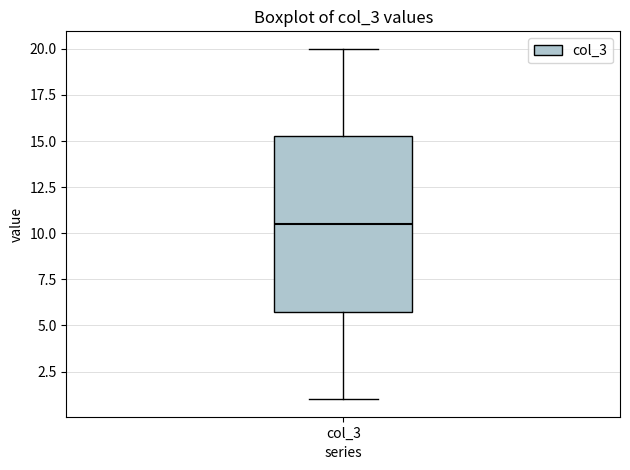

Where does the upper whisker of the box for col_3 end on the y-axis? The values are not printed on the chart, so give them approximately, as read against the axis.

20.0